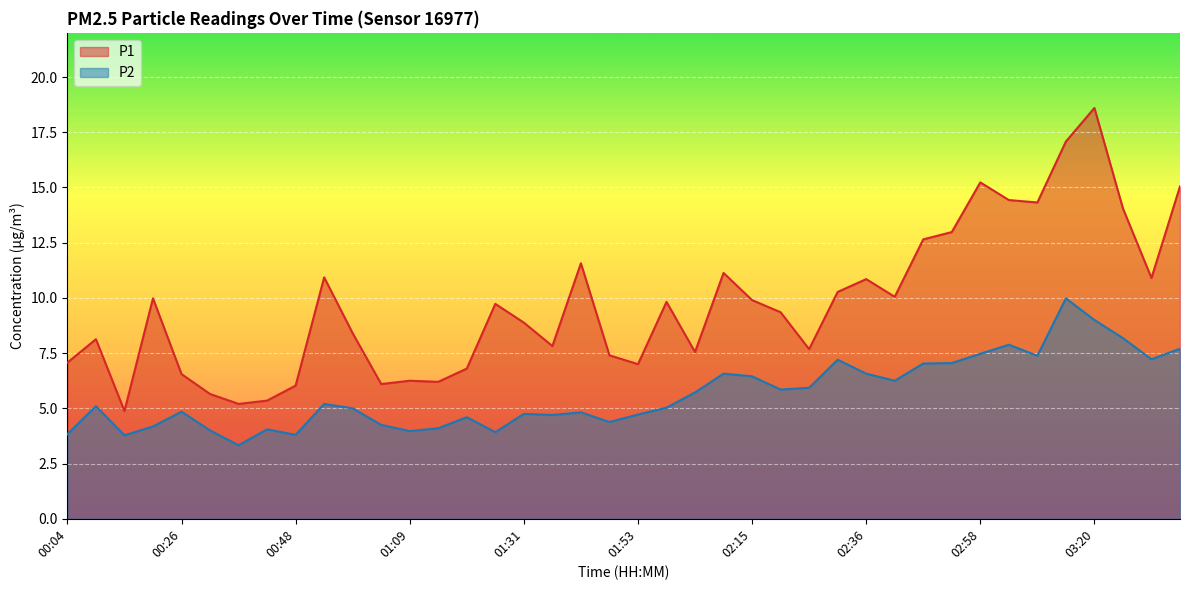

Is the value of P2 at 02:20 greater than the value of P1 at 01:58?

No